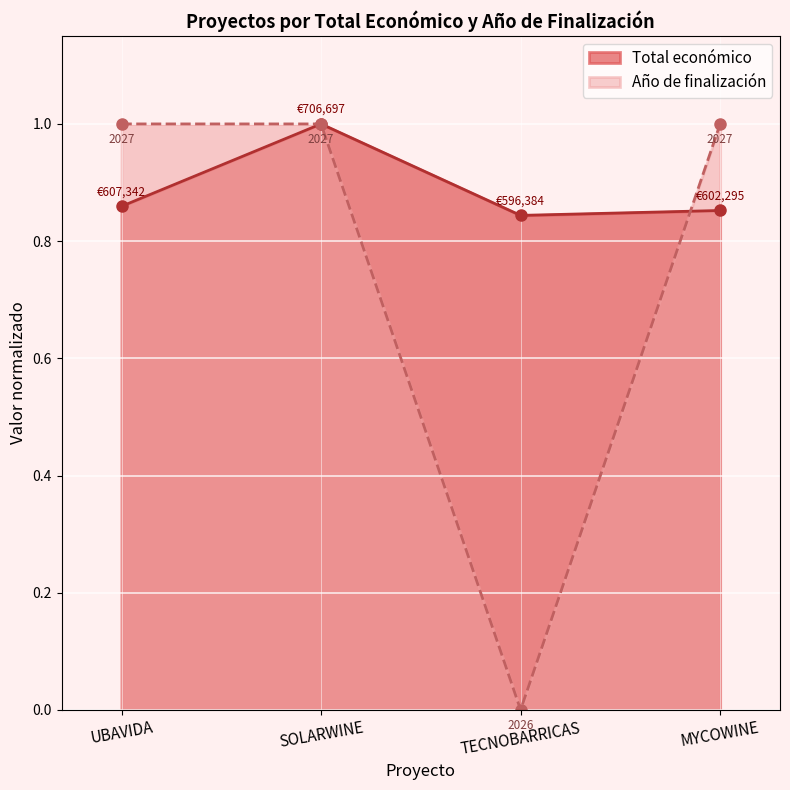

Read the Total económico value at SOLARWINE.

1.0